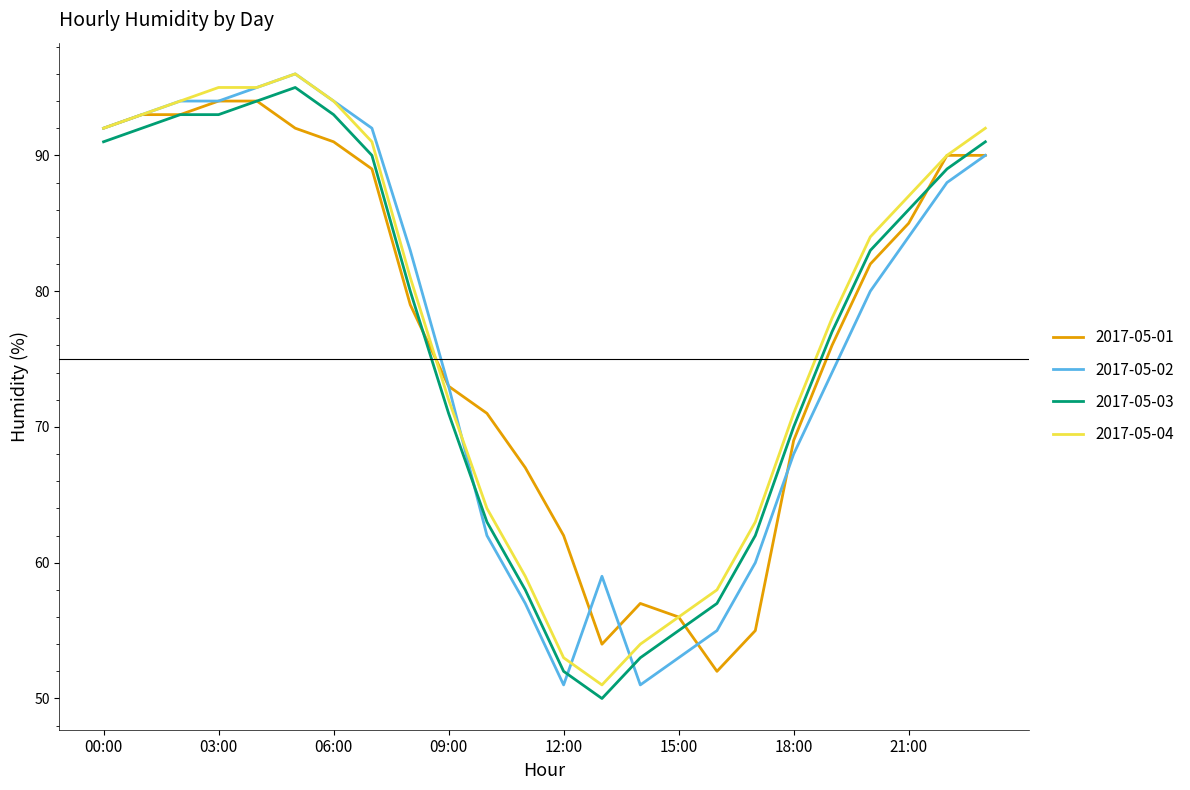

True or false: 2017-05-03 and 2017-05-02 intersect in this chart.

True